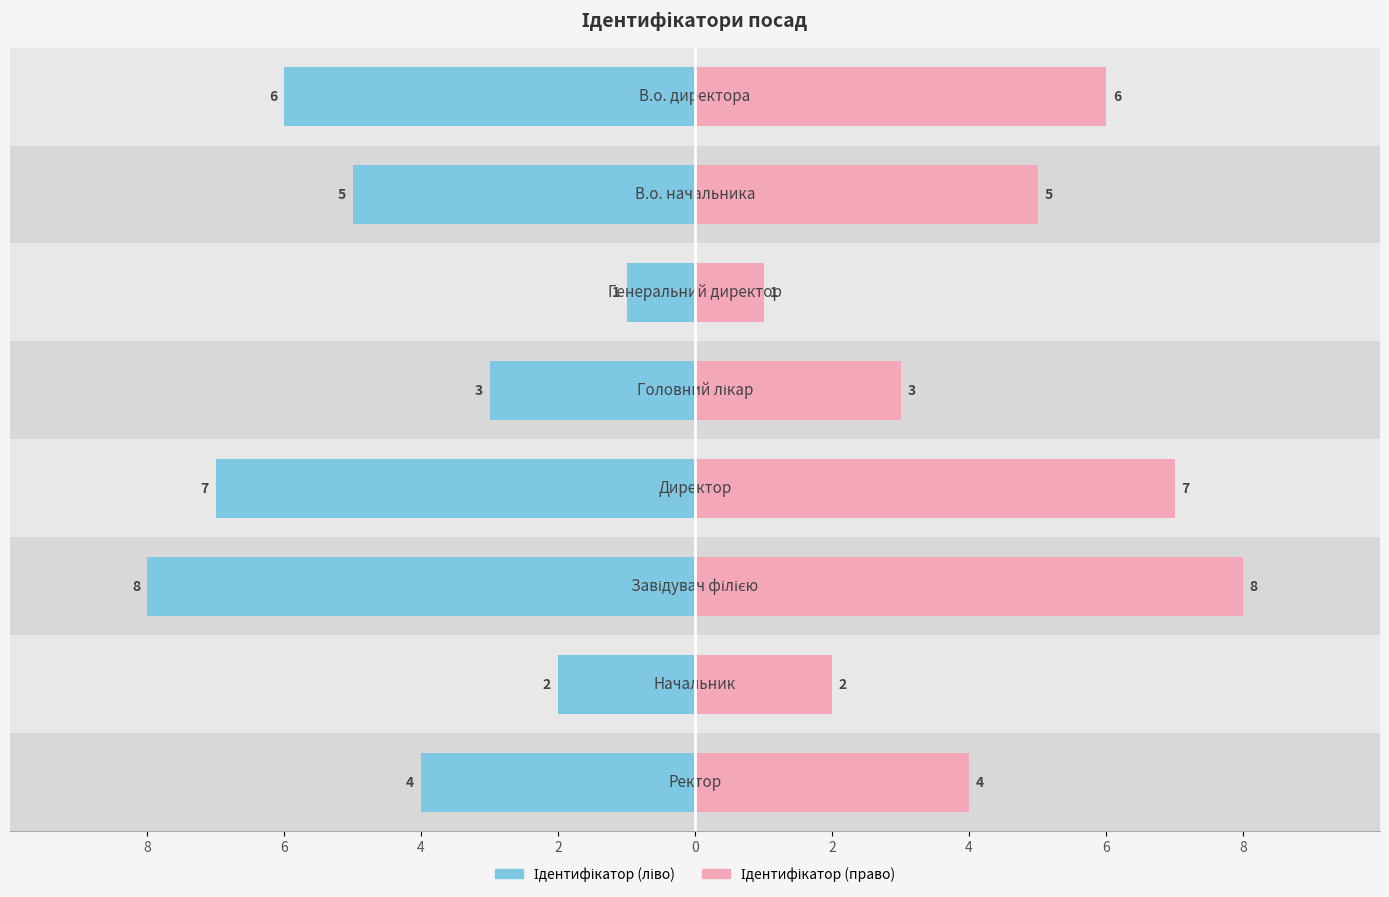

Rank the series by their maximum value, from lowest to highest.

Ідентифікатор (ліво), Ідентифікатор (право)